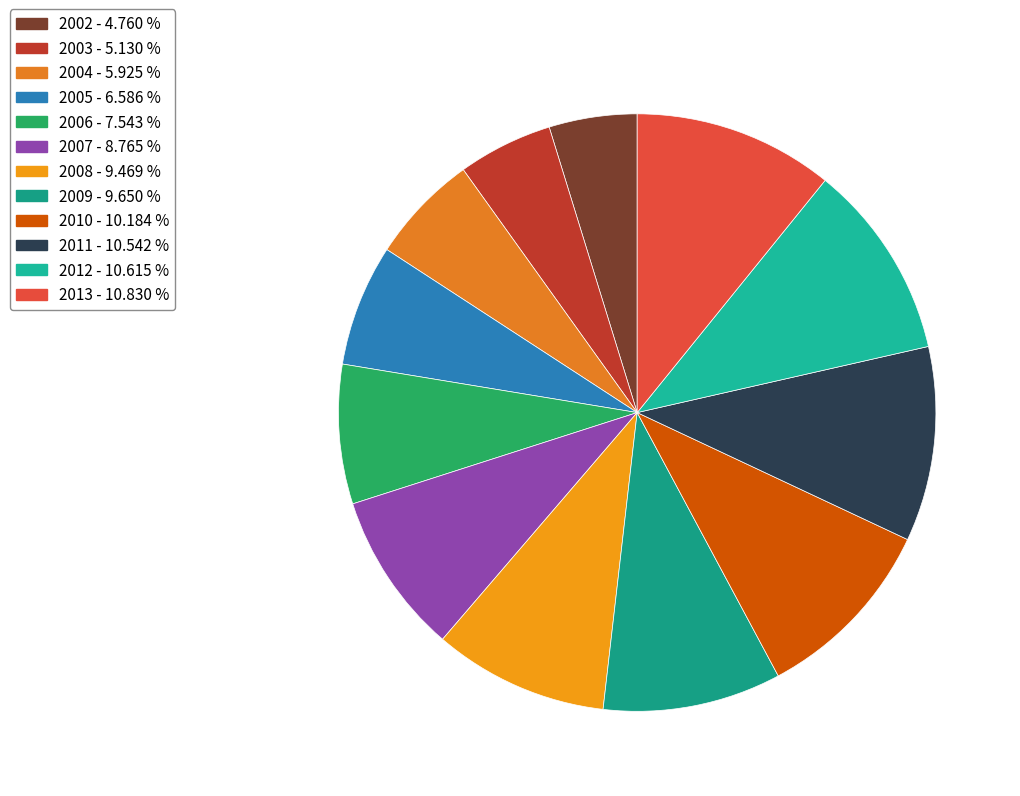

Do 2006 and 2011 together represent more than half of the pie?

No